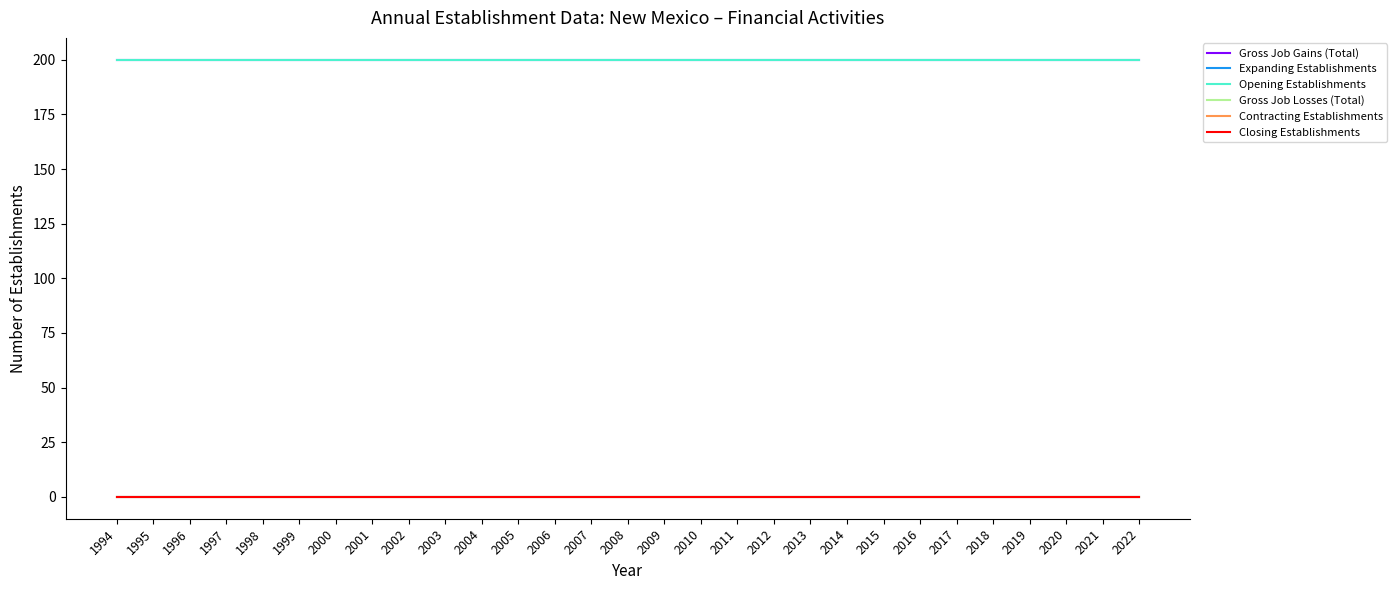

True or false: Gross Job Gains (Total) and Expanding Establishments cross at least once.

False